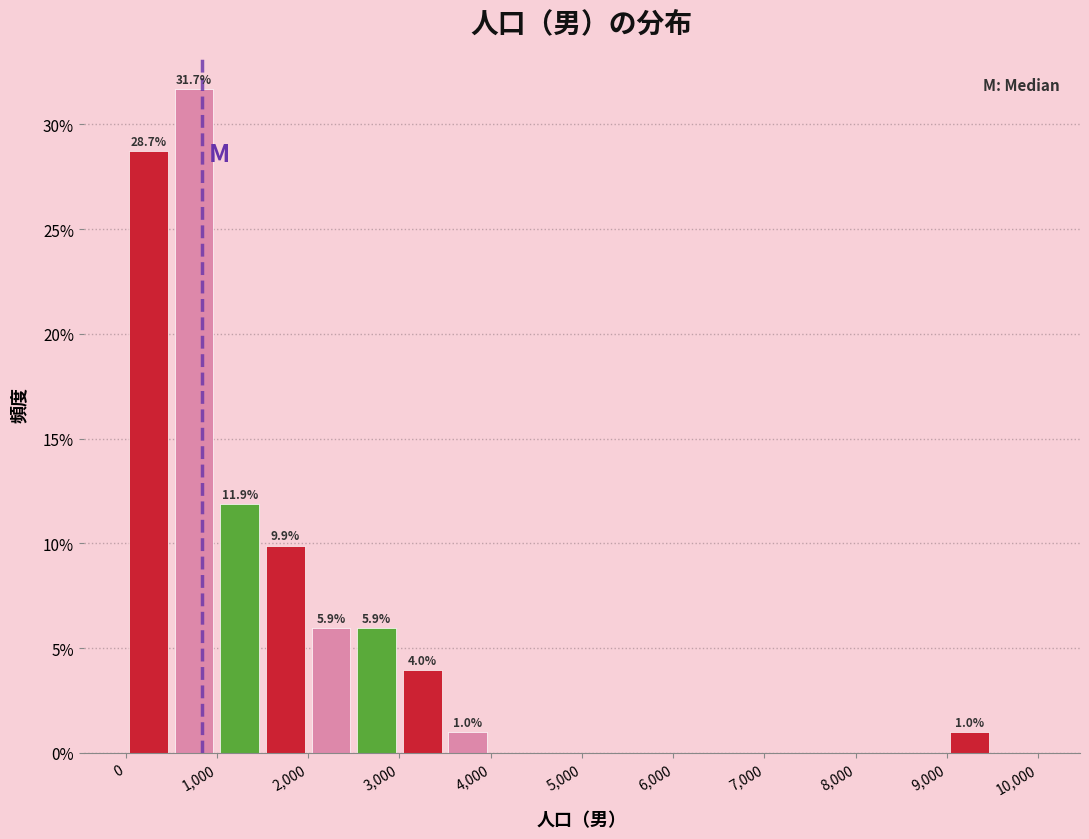

Over which range of the x-axis is the bar tallest?

500 to 1000